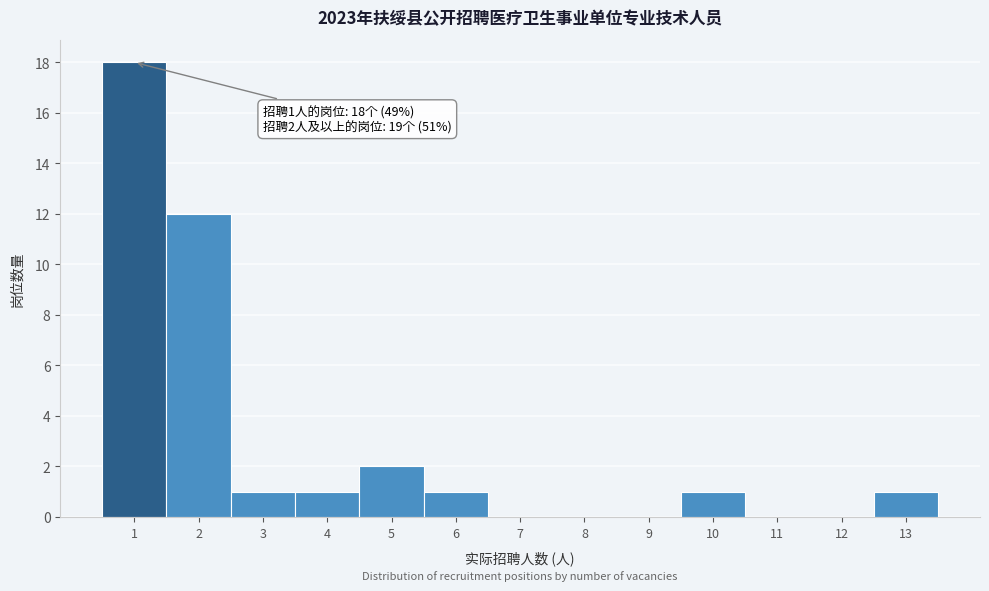

Which range on the x-axis has the tallest bar?

0.5 to 1.5